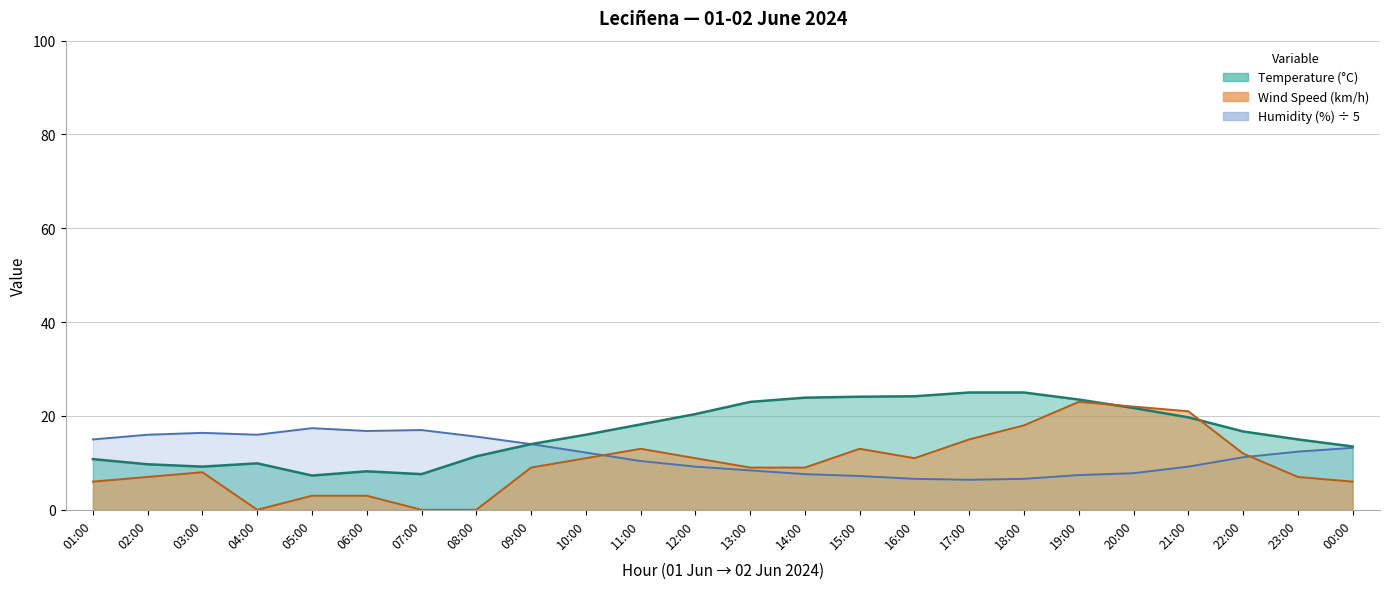

What is the label of the 4th point from the left?

04:00